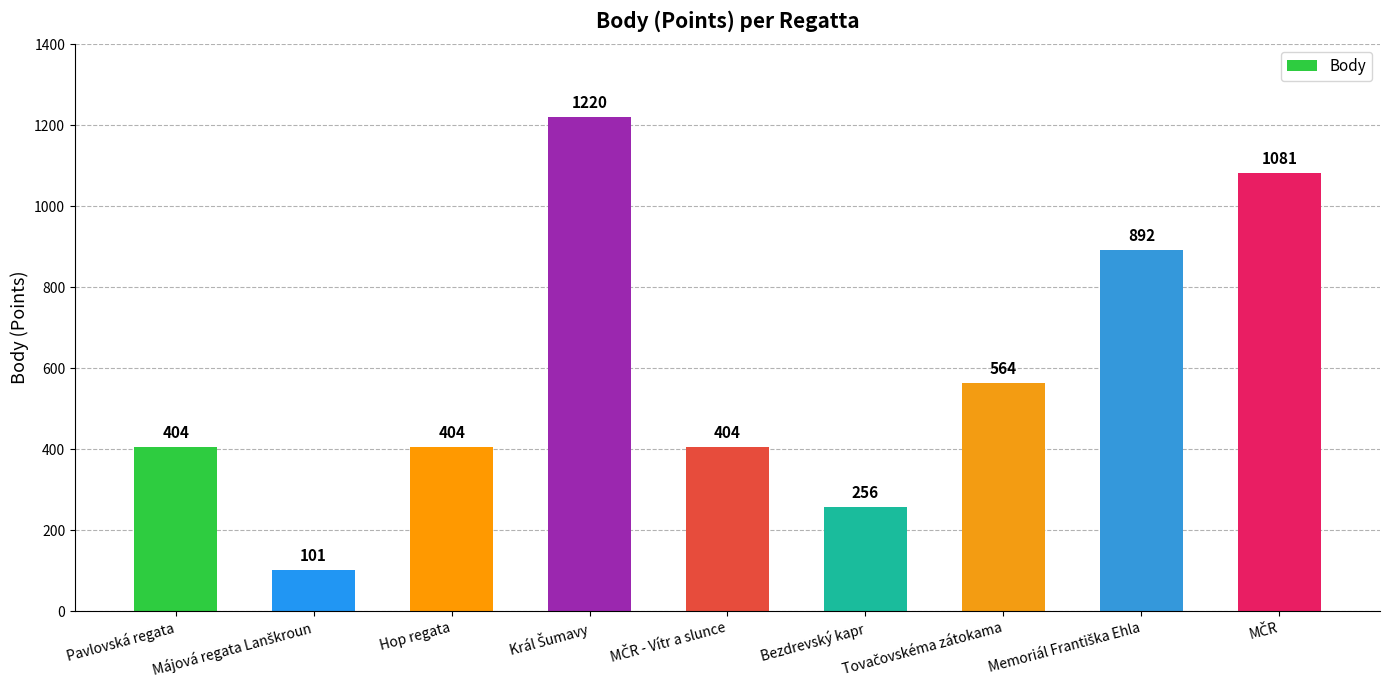

What is the greatest value displayed?

1220